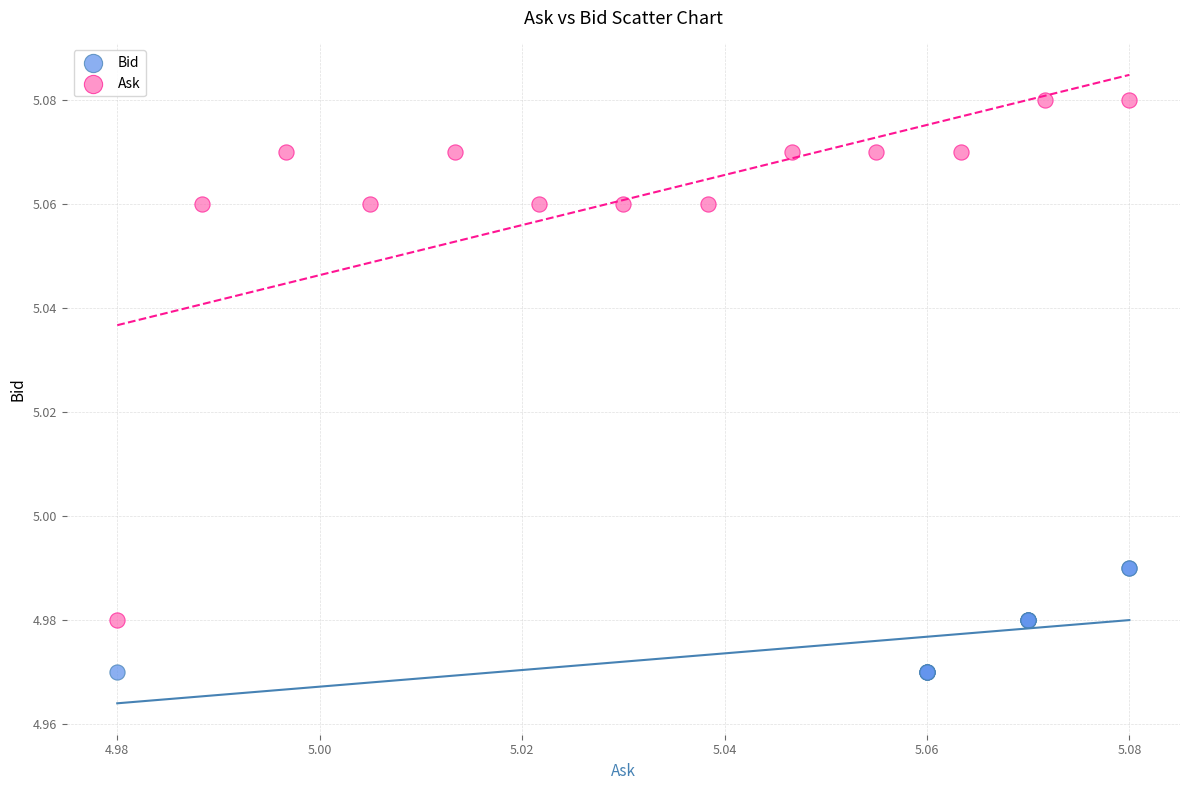

Which series has the largest Y range (max minus min)?

Ask